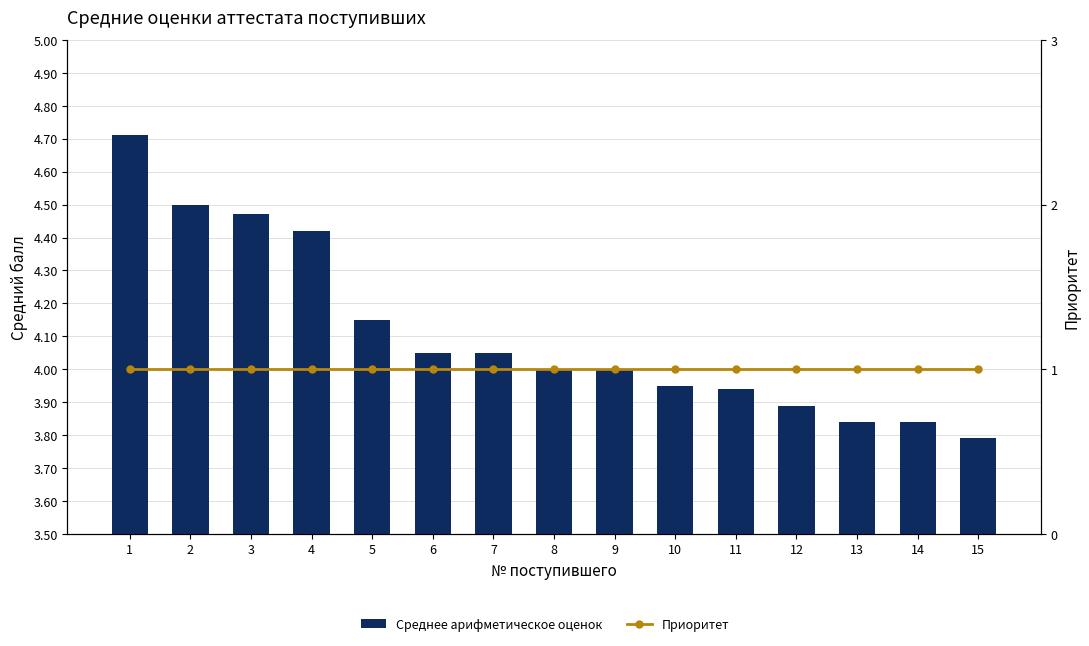

Count the number of data series in this chart.

2